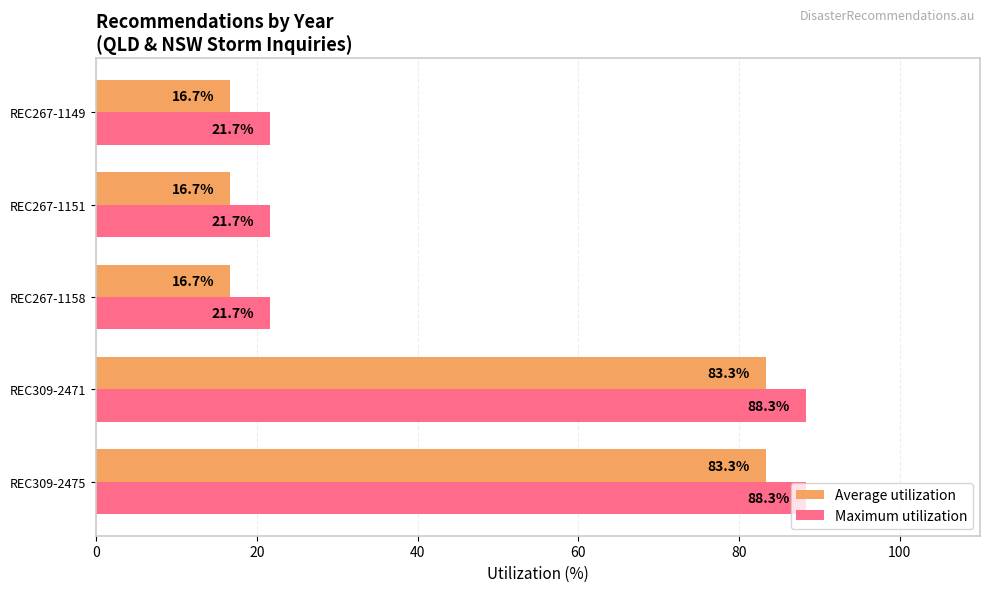

True or false: Maximum utilization has a value of 21.7 at REC267-1149.

True